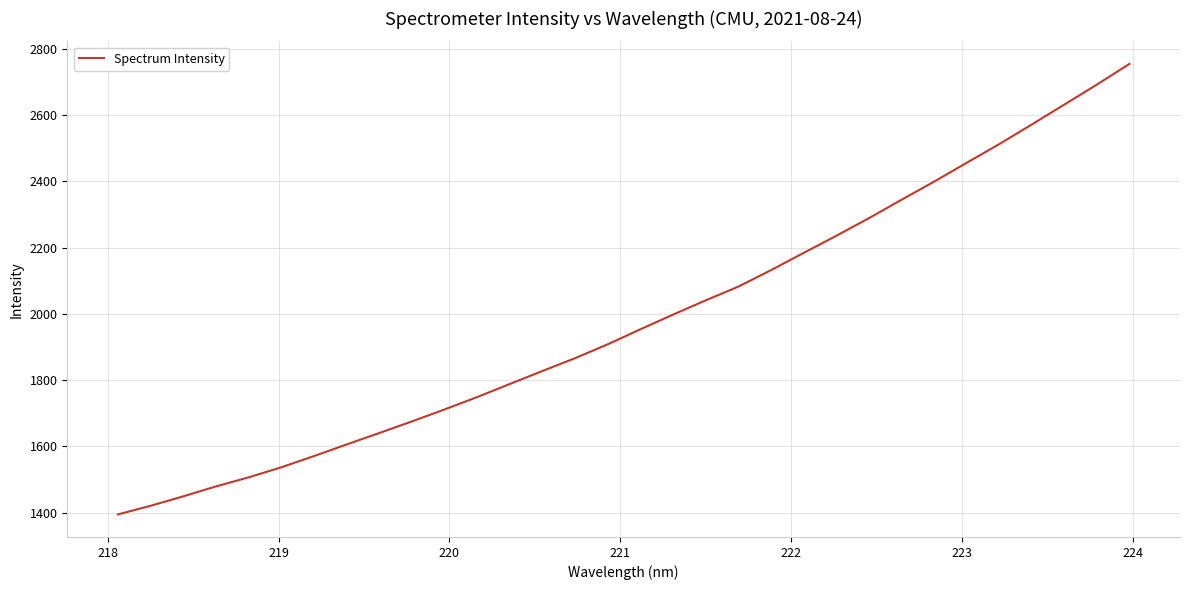

What is the difference between the maximum and minimum values?

1360.8